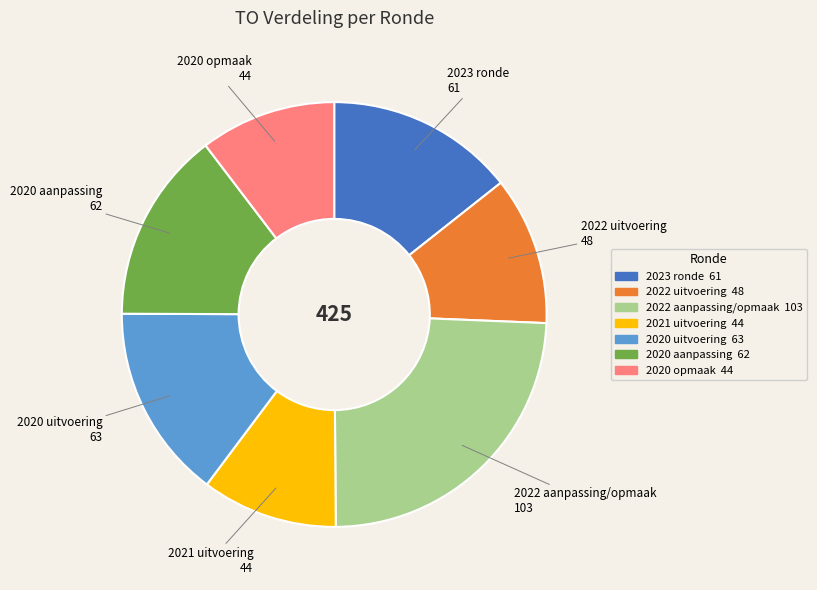

Does any single category account for the majority?

No